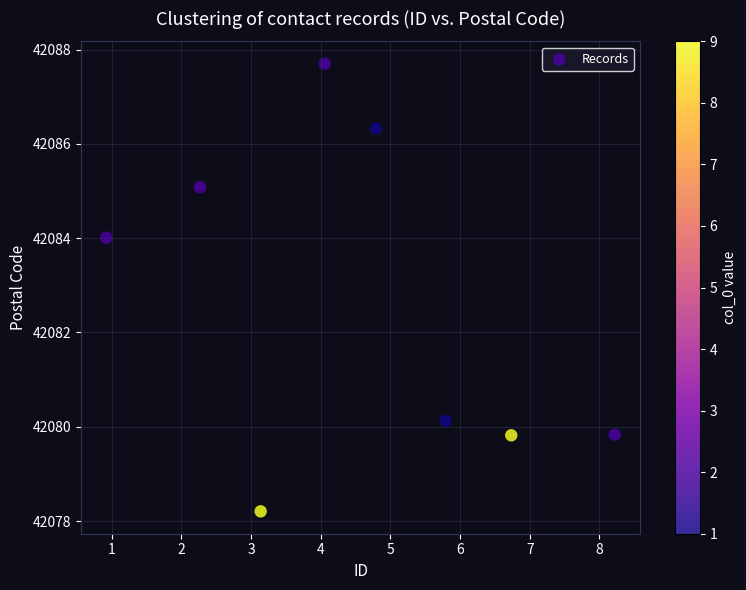

What Y value in the scatter plot is closest to 42082?

42080.1